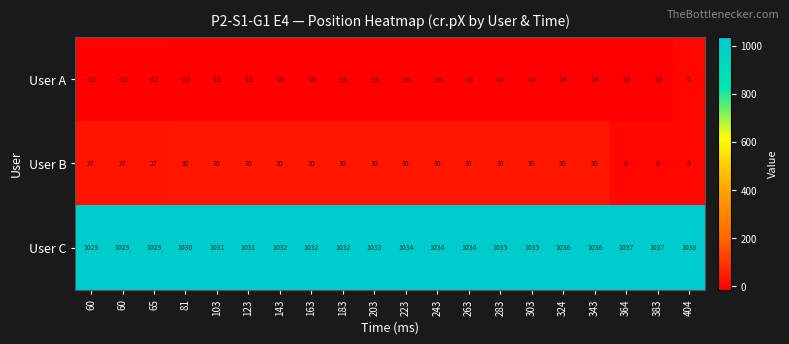

At 223, list the series in order from largest to smallest.

User C, User B, User A